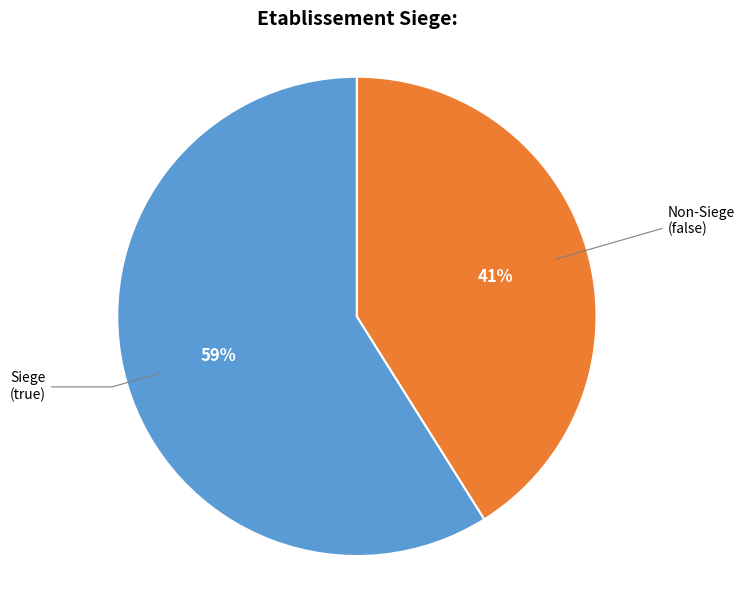

Is there any slice that represents more than half of the pie?

Yes